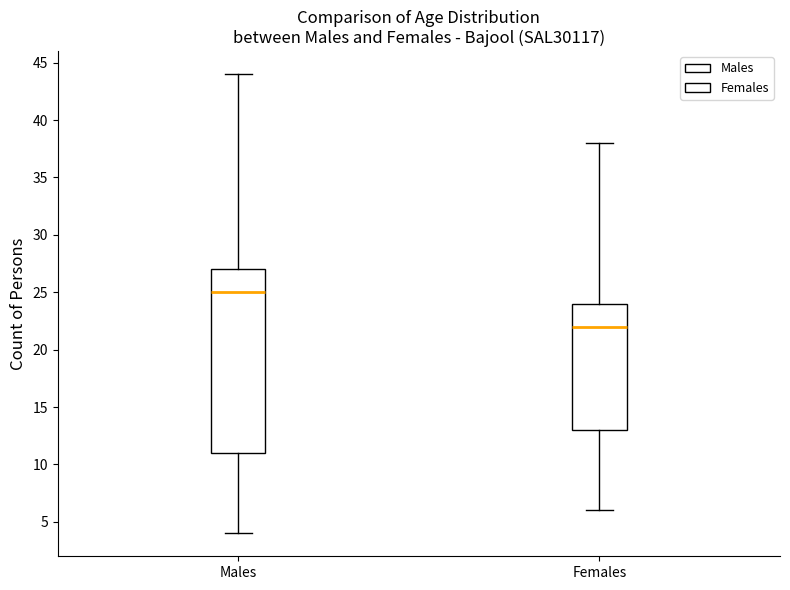

Which box has the highest median line?

Males